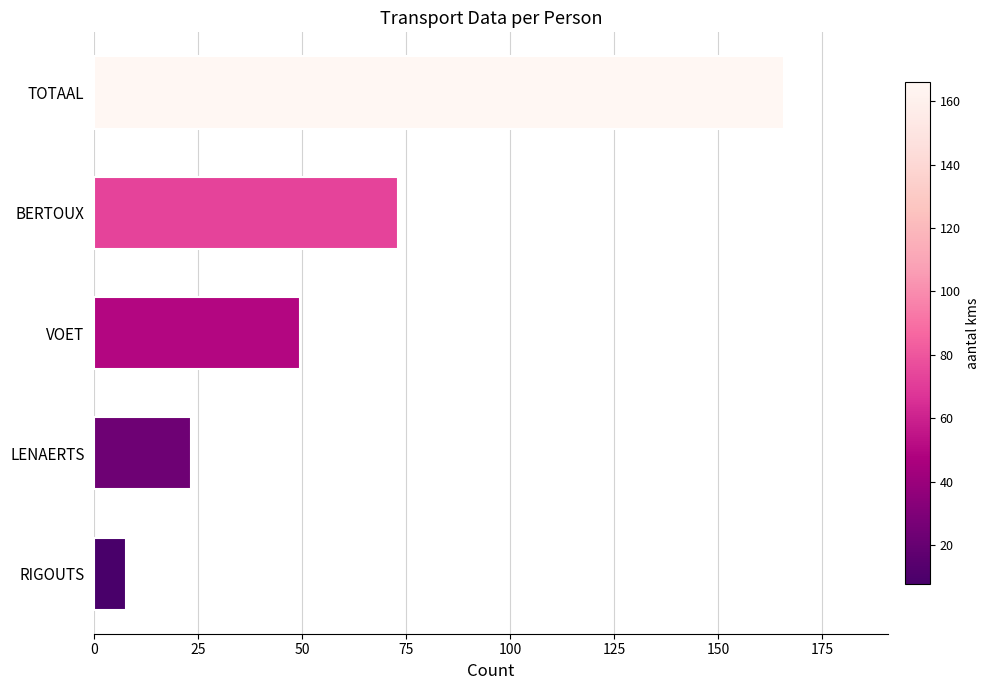

Does the chart contain stacked bars?

No